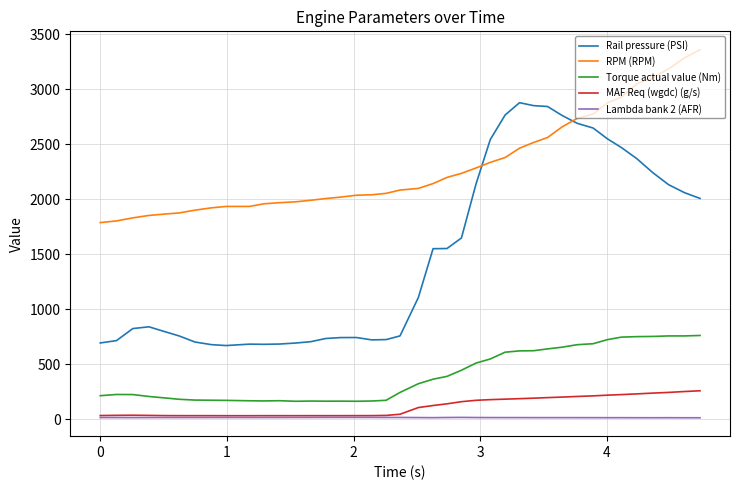

Which series has the widest spread of values?

Rail pressure (PSI)